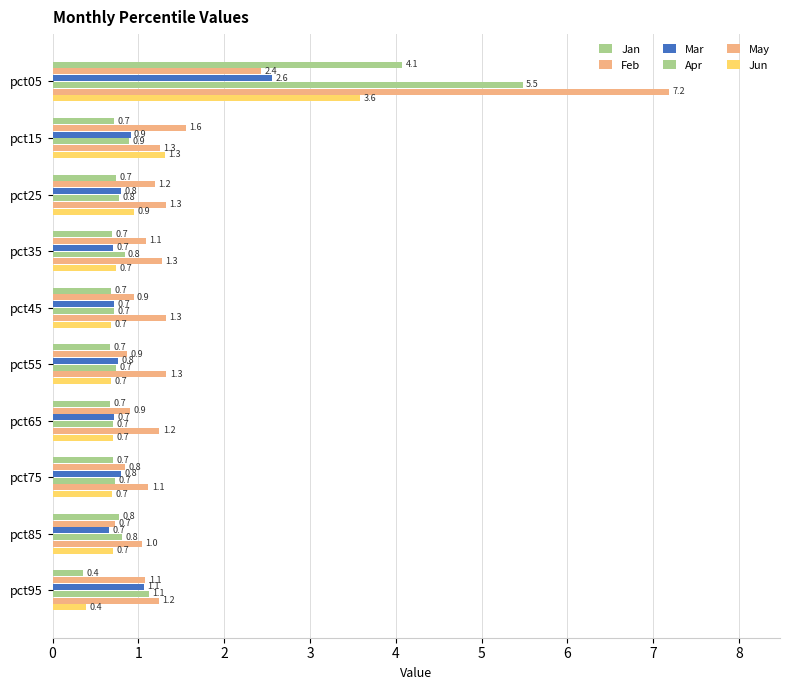

How many distinct data groups are displayed?

6